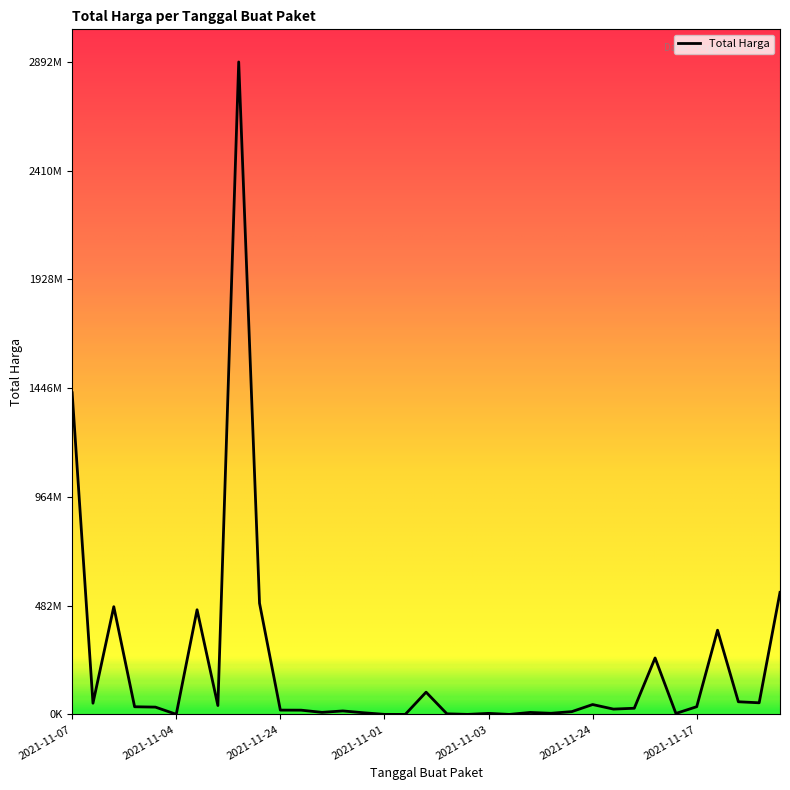

Reading right to left, transcribe all the data shown in this chart.

541071000	51601000	56152800	373404000	34292000	4350000	250350000	27412000	23653000	43859200	12453900	5129000	8742500	182000	4672200	265000	2772000	98772570	78000	333600	7401240	15513960	9180000	18900000	19175000	493000000	2892122000	39440000	464002100	577875	32441200	34000000	477600000	49730040	1425867900